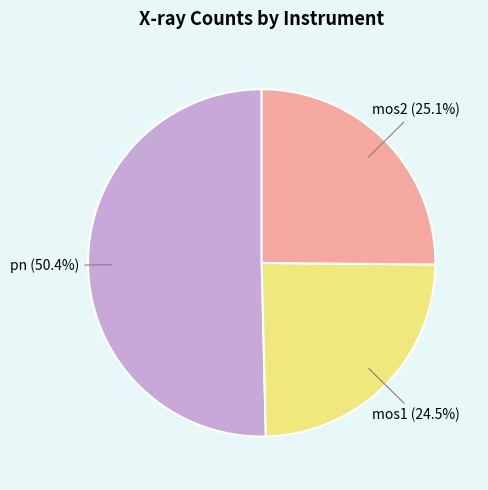

Which slice is the smallest?

mos1